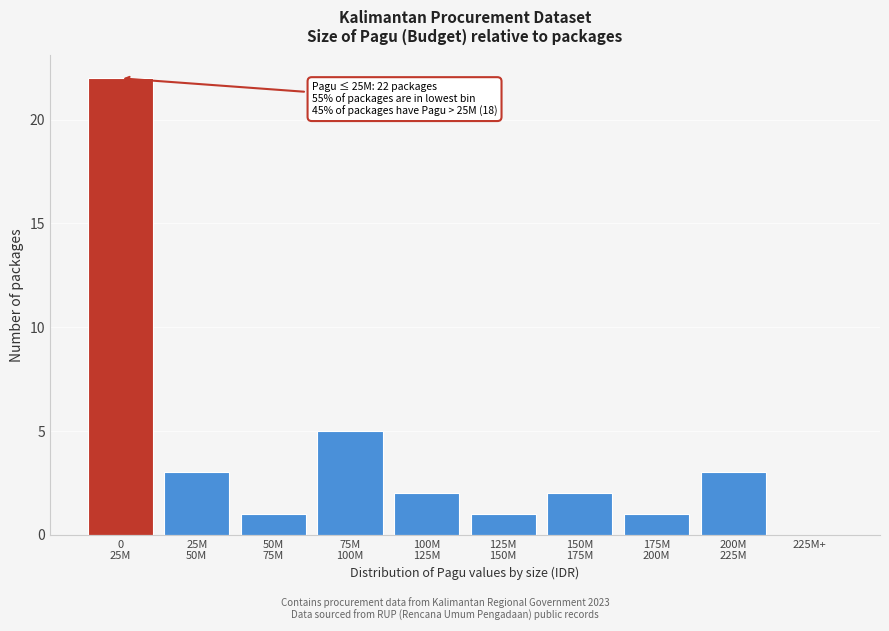

What is the greatest value displayed?

22